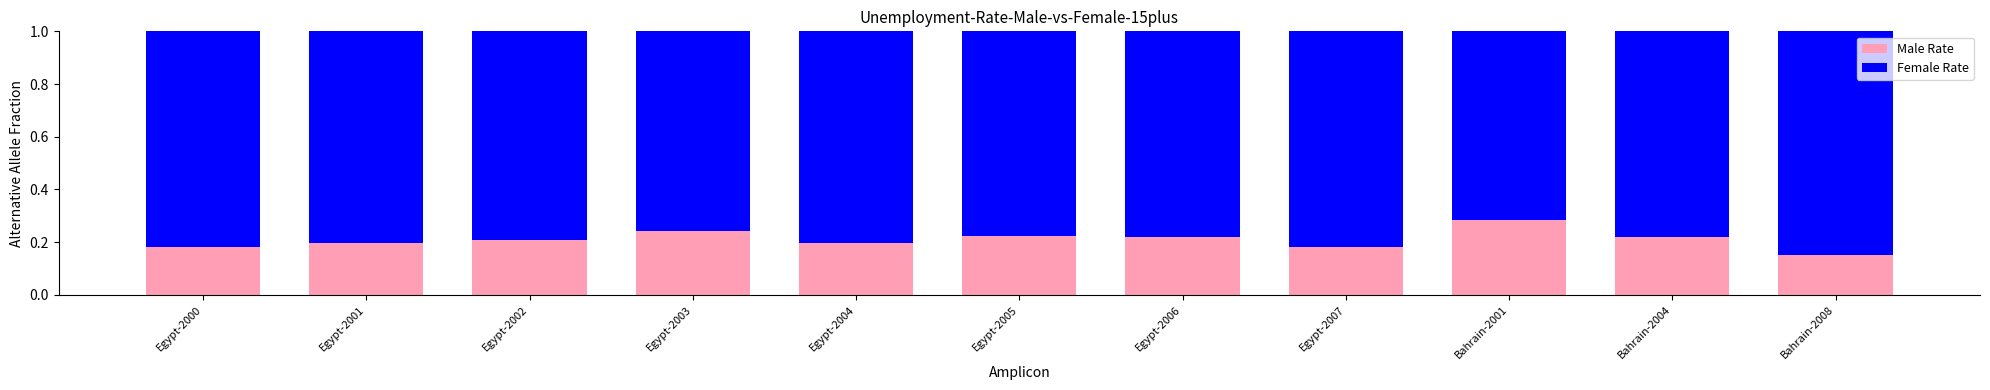

The Male Rate series shows 0.2 at Egypt-2002. True or false?

True